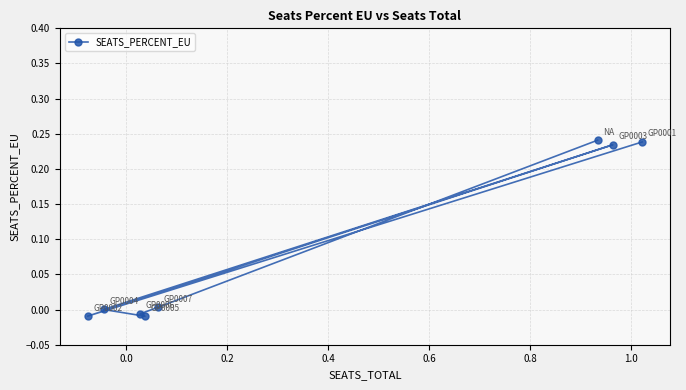

How many negative values are there?

3